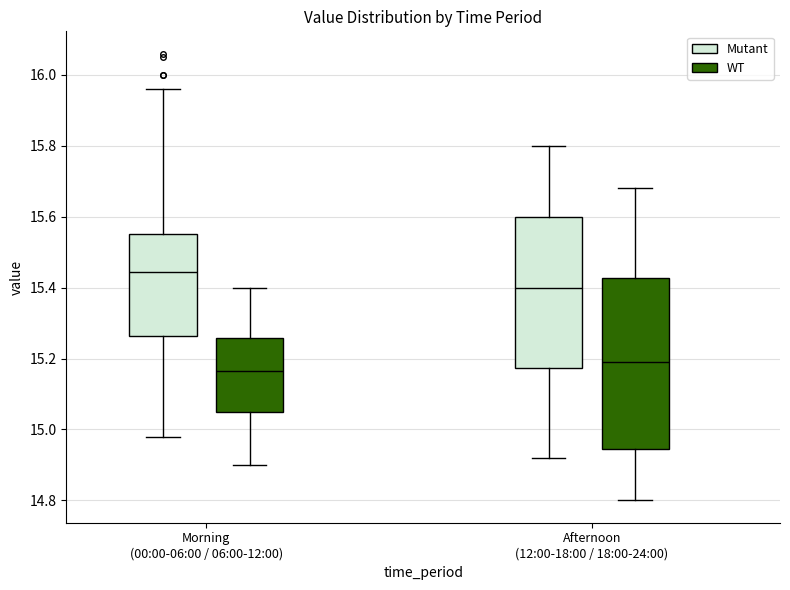

Reading left to right, read every box against the y-axis: the position of its median line, the range the box covers, and the ends of its whiskers. The values are not printed on the chart, so give them approximately, as read against the axis.

Morning (00:00-06:00 / 06:00-12:00) (Mutant): median 15.44, box 15.26 to 15.56, whiskers 14.98 to 15.96
Morning (00:00-06:00 / 06:00-12:00) (WT): median 15.16, box 15.06 to 15.26, whiskers 14.90 to 15.40
Afternoon (12:00-18:00 / 18:00-24:00) (Mutant): median 15.40, box 15.18 to 15.60, whiskers 14.92 to 15.80
Afternoon (12:00-18:00 / 18:00-24:00) (WT): median 15.20, box 14.94 to 15.42, whiskers 14.80 to 15.68